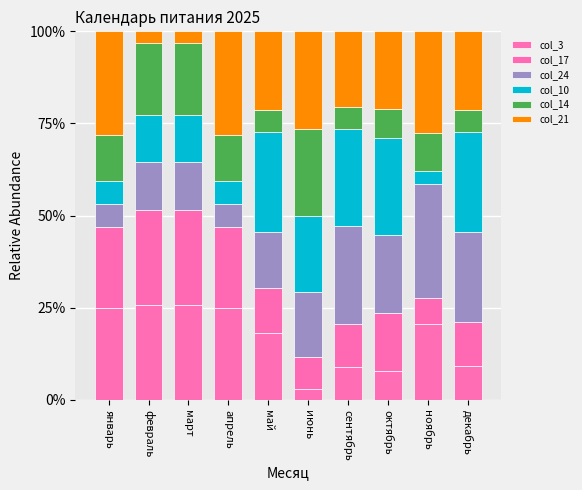

Are the bars grouped side by side (vs. stacked)?

No